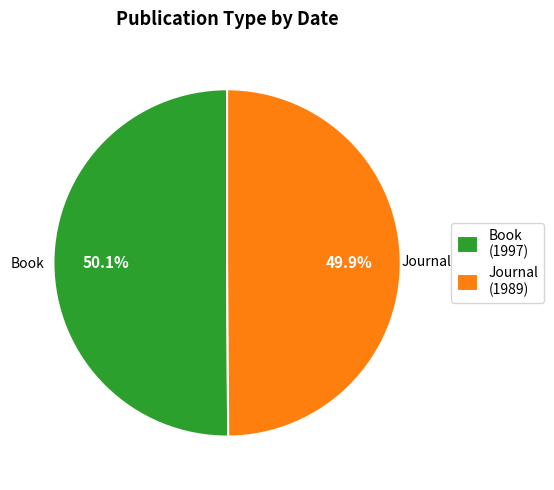

To the nearest percent, what portion does Book (1997) represent?

50%